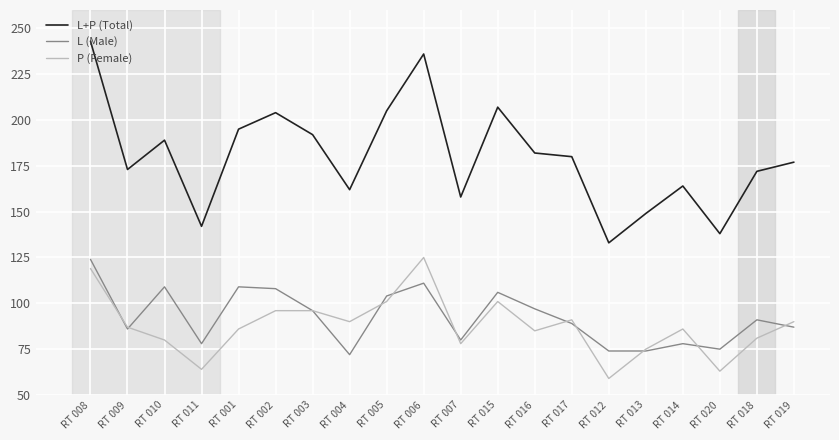

Is the value of L+P (Total) at RT 019 greater than the value of P (Female) at RT 009?

Yes